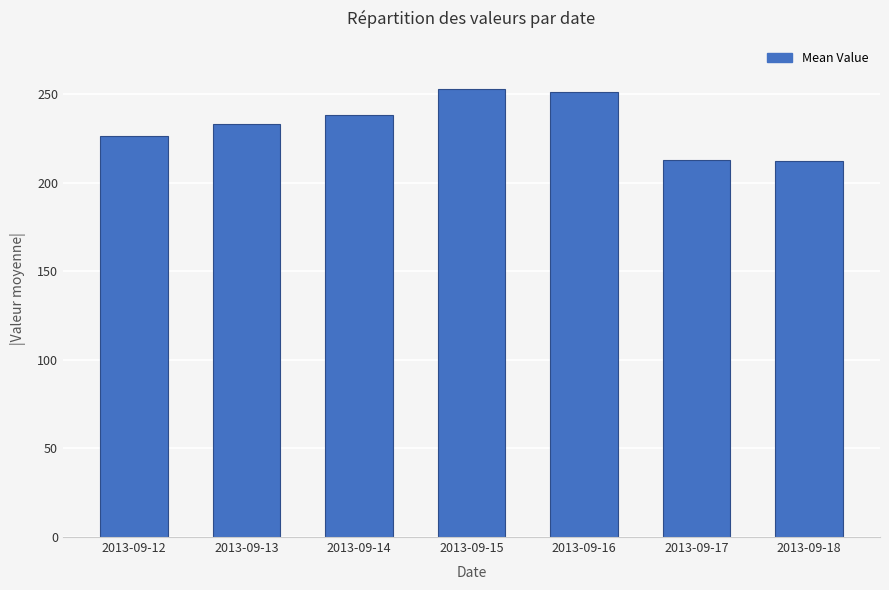

What is the sum of the values at 2013-09-15 and 2013-09-12?

479.0